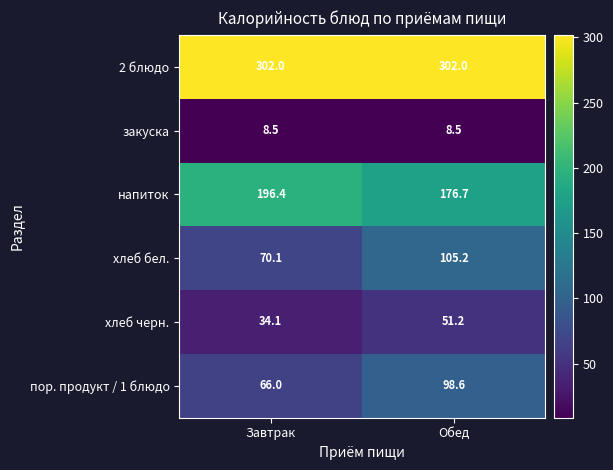

What is the difference between the maximum and minimum values in the хлеб бел. series?

35.1